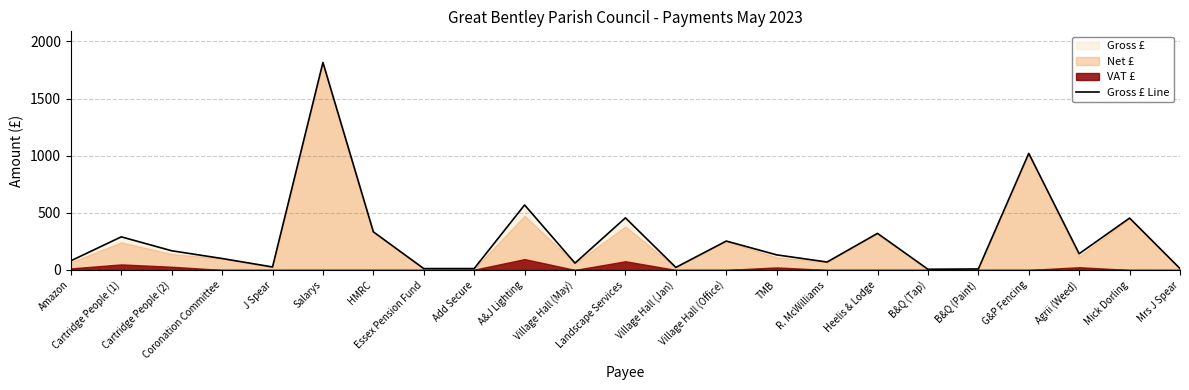

Does the chart display data point markers on the line(s)?

No